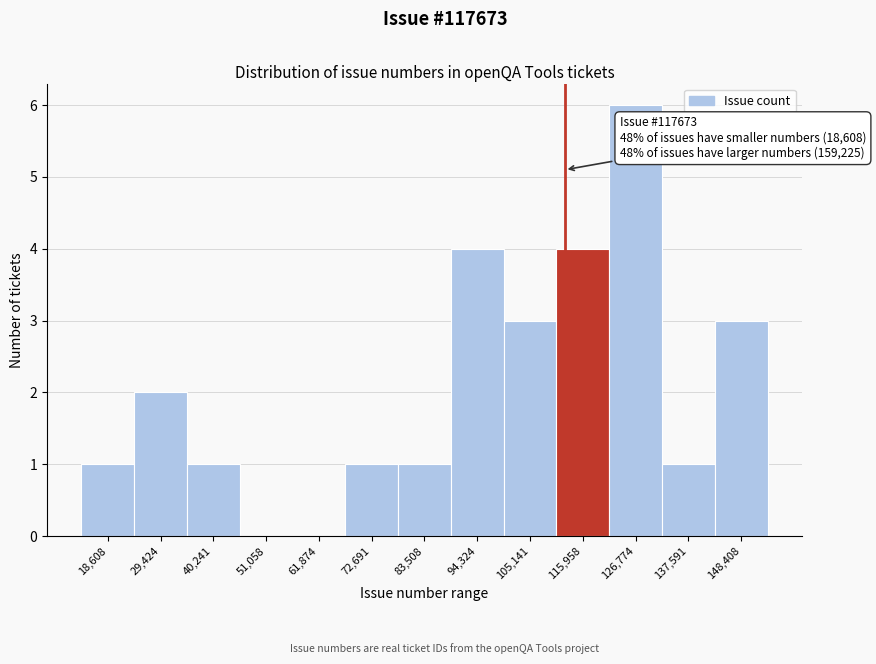

Reading right to left, what are all the values shown in this chart?

148,408=3	137,591=1	126,774=6	115,958=4	105,141=3	94,324=4	83,508=1	72,691=1	61,874=0	51,058=0	40,241=1	29,424=2	18,608=1